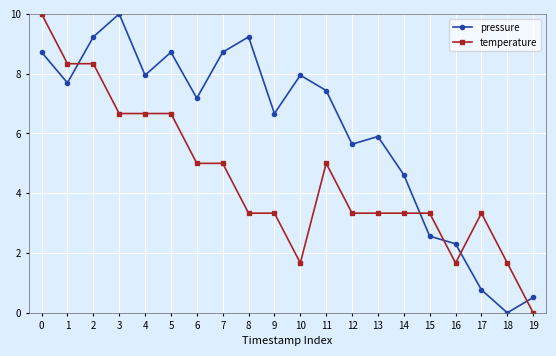

How many distinct data groups are displayed?

2